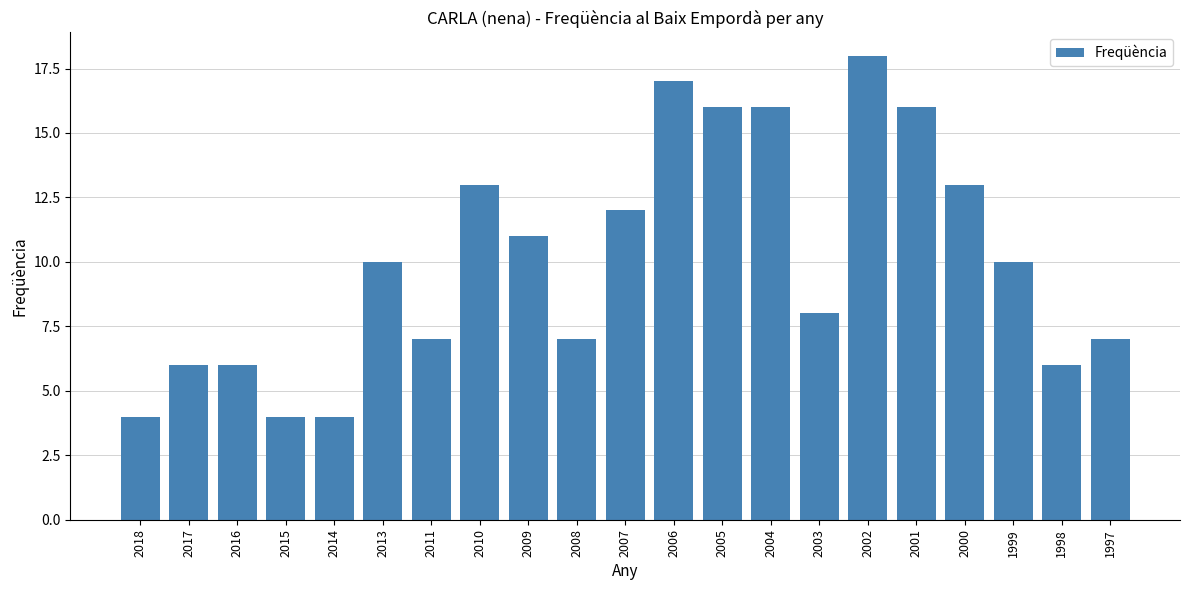

Is it true that the value at 1998 is 6?

True